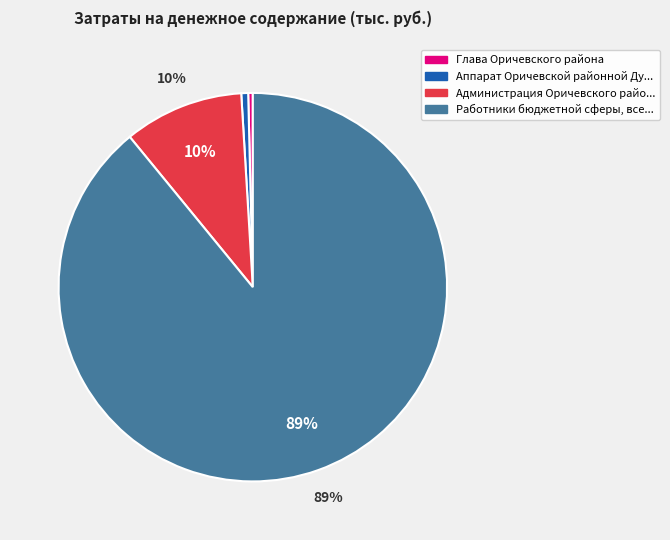

To the nearest percent, what is the average slice percentage?

25%